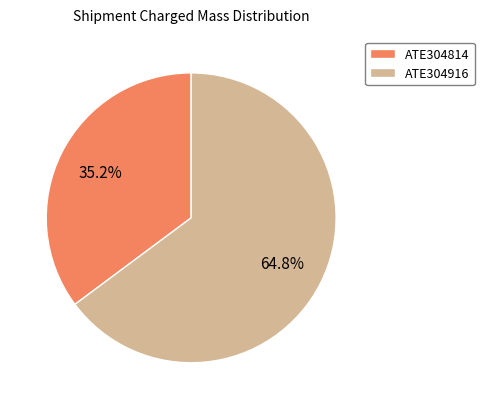

To the nearest percent, what is the difference between the ATE304814 and ATE304916 slice percentages?

30%